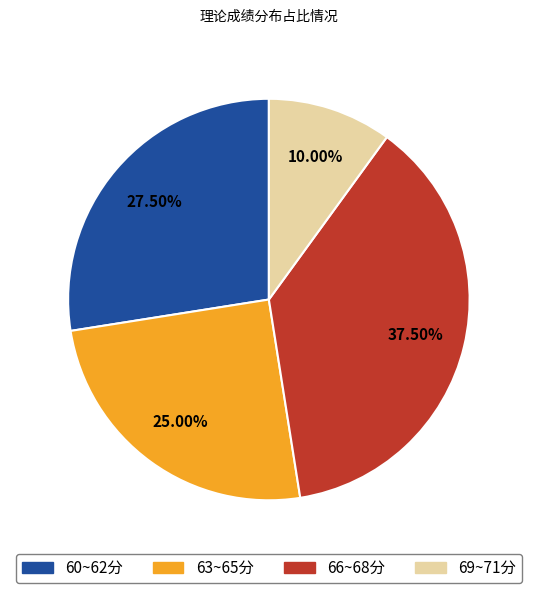

Does any single category account for the majority?

No